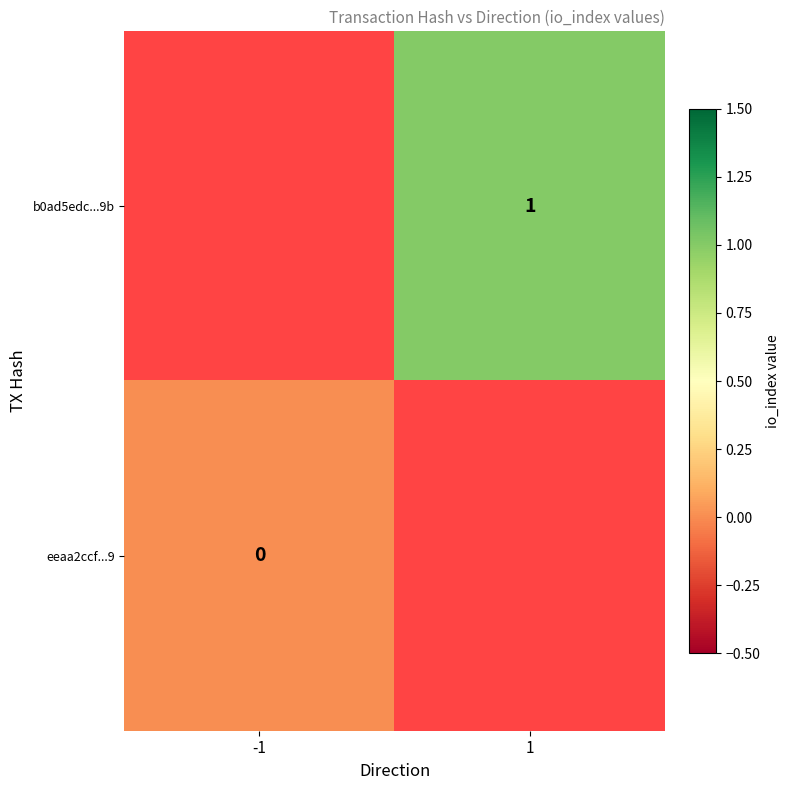

The value of b0ad5edc...9b at 1 is 1. True or false?

True